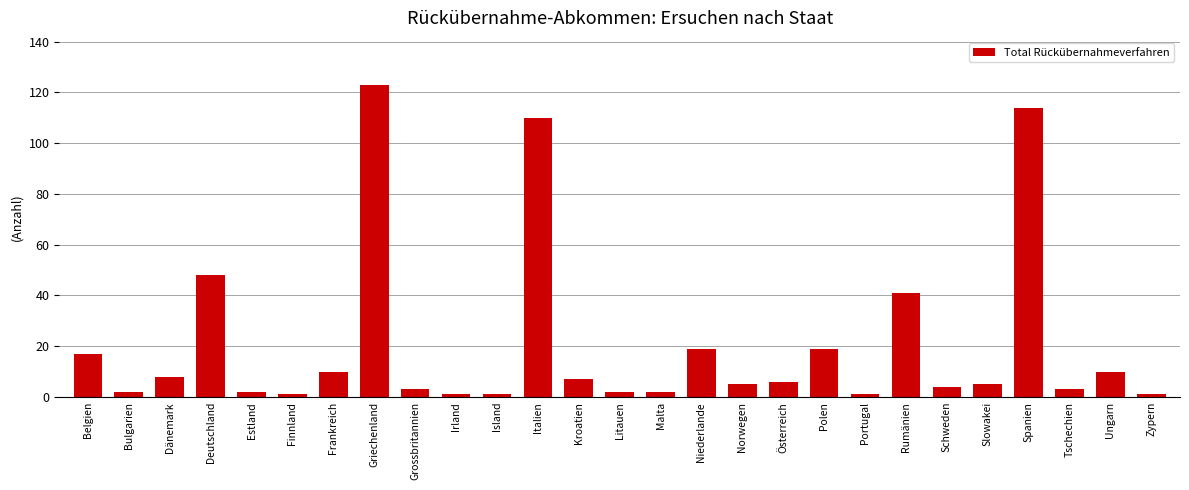

Where is the data nearest to the value 62?

Deutschland